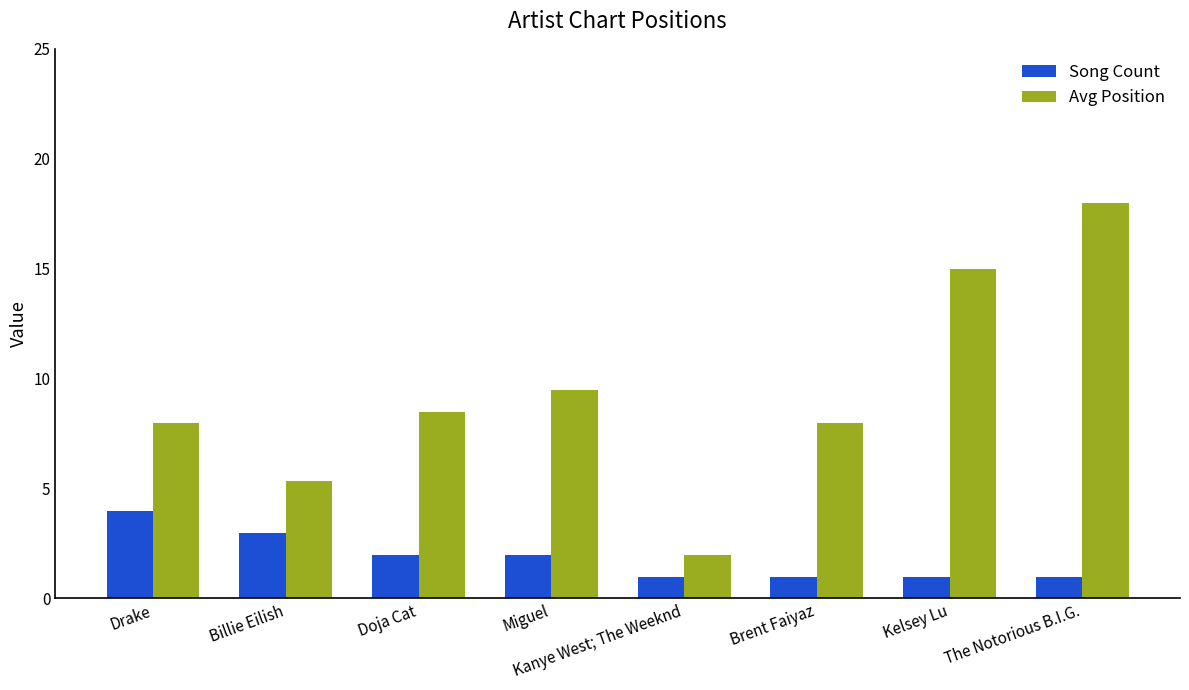

Rank the series by their average value, from lowest to highest.

Song Count, Avg Position